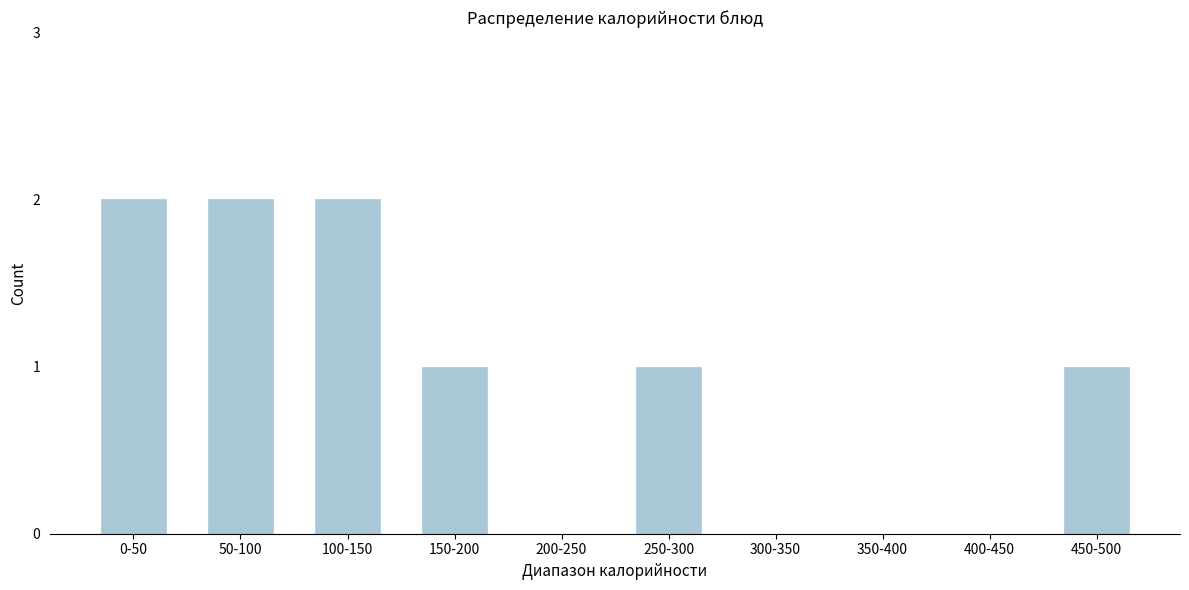

Reading left to right, list all the values displayed in this chart.

0-50=2	50-100=2	100-150=2	150-200=1	200-250=0	250-300=1	300-350=0	350-400=0	400-450=0	450-500=1